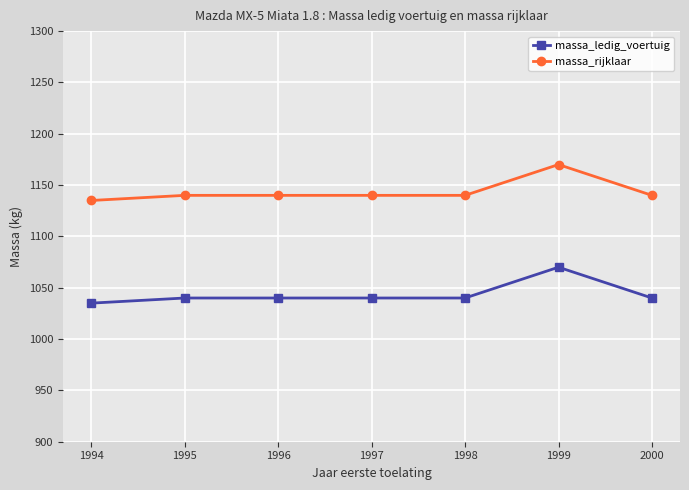

What is the smallest value displayed?

1035